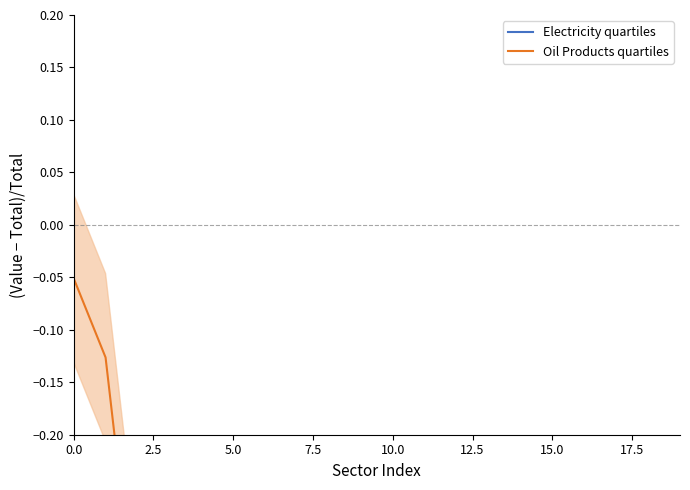

At which label is Electricity quartiles closest to 0?

12